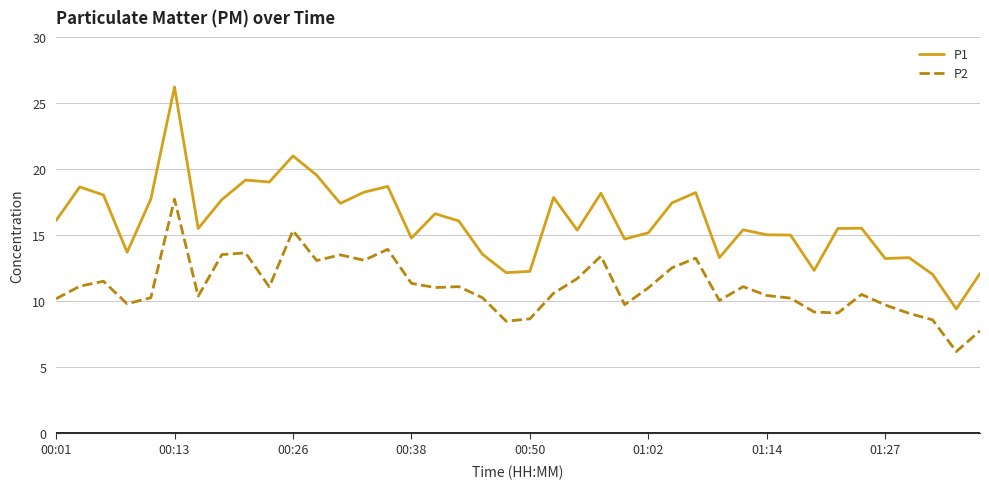

True or false: P2 and P1 cross at least once.

False